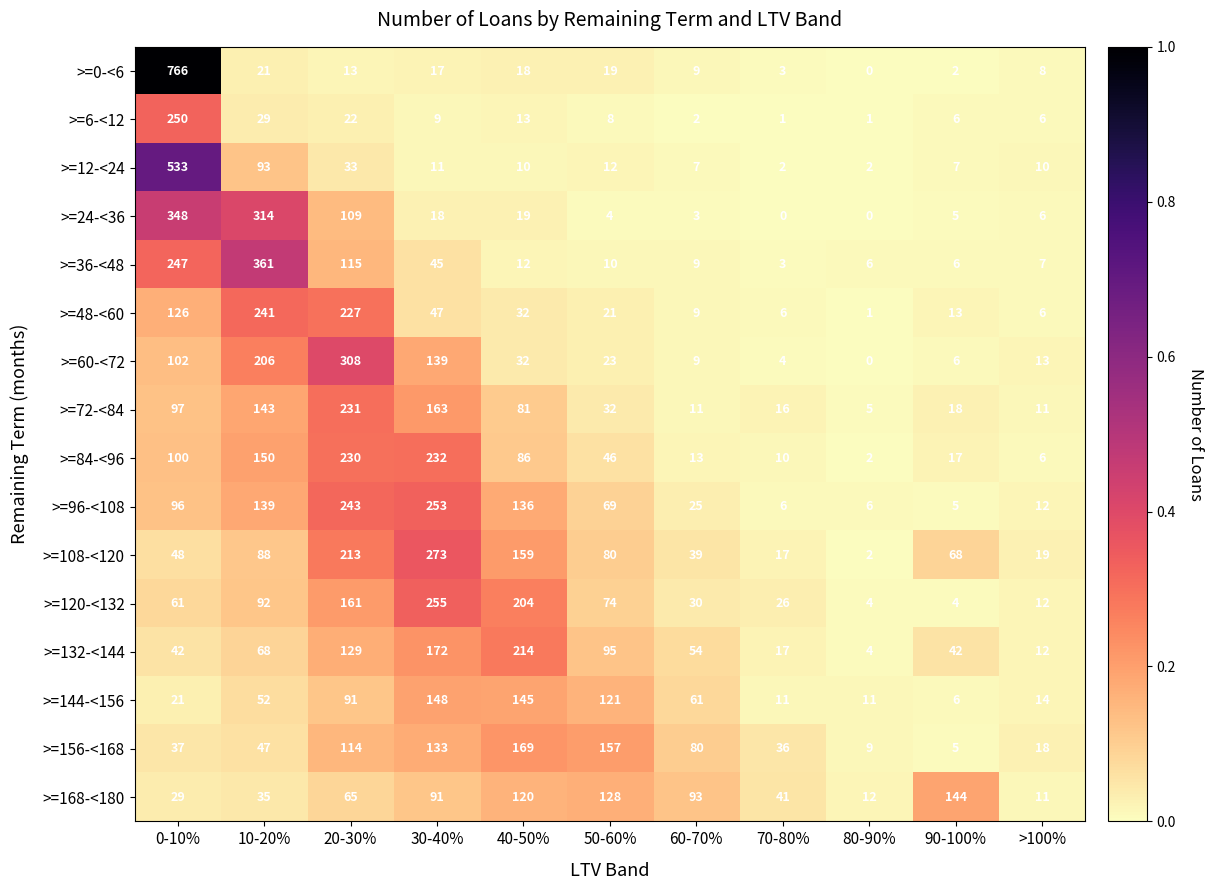

Which series has the largest total across all categories?

>=108-<120